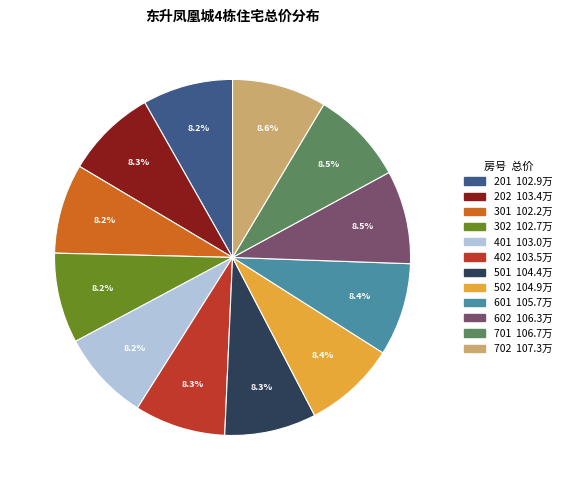

Combined, what portion of the pie is 601 and 302?

16.6%